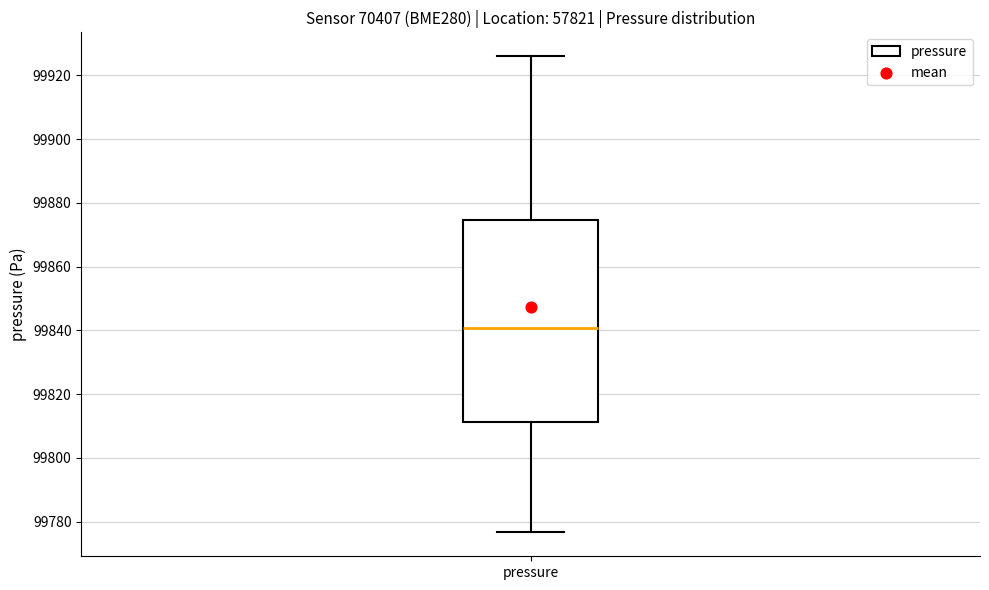

Transcribe this box plot: give where the median line is, the range the box spans, and where the two whiskers end, as read against the y-axis. The values are not printed on the chart, so give them approximately, as read against the axis.

median 99840, box 99812 to 99874, whiskers 99776 to 99926